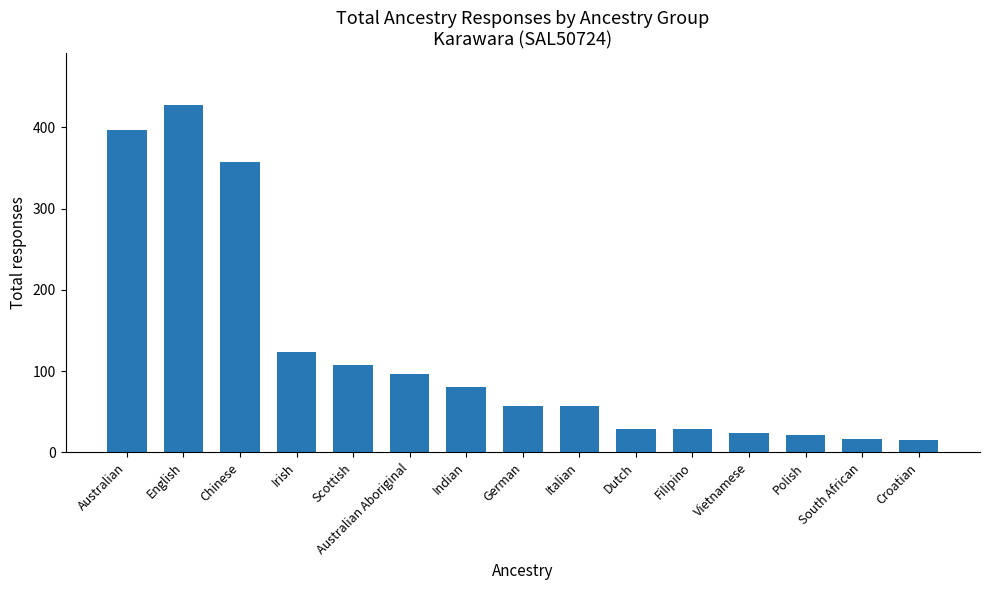

What is the difference between the second highest and second lowest values?

380